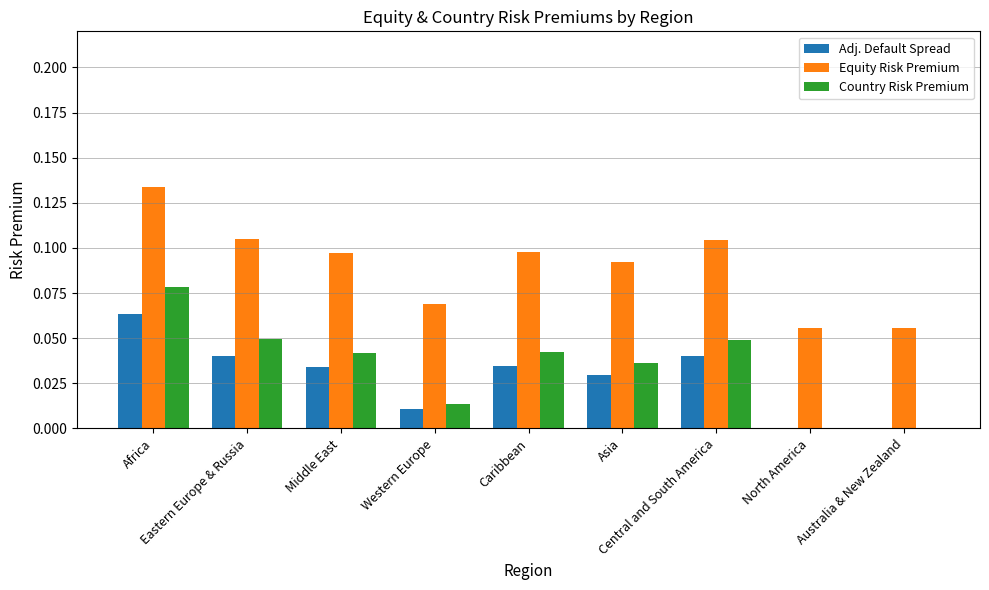

Which series has the largest total across all categories?

Equity Risk Premium